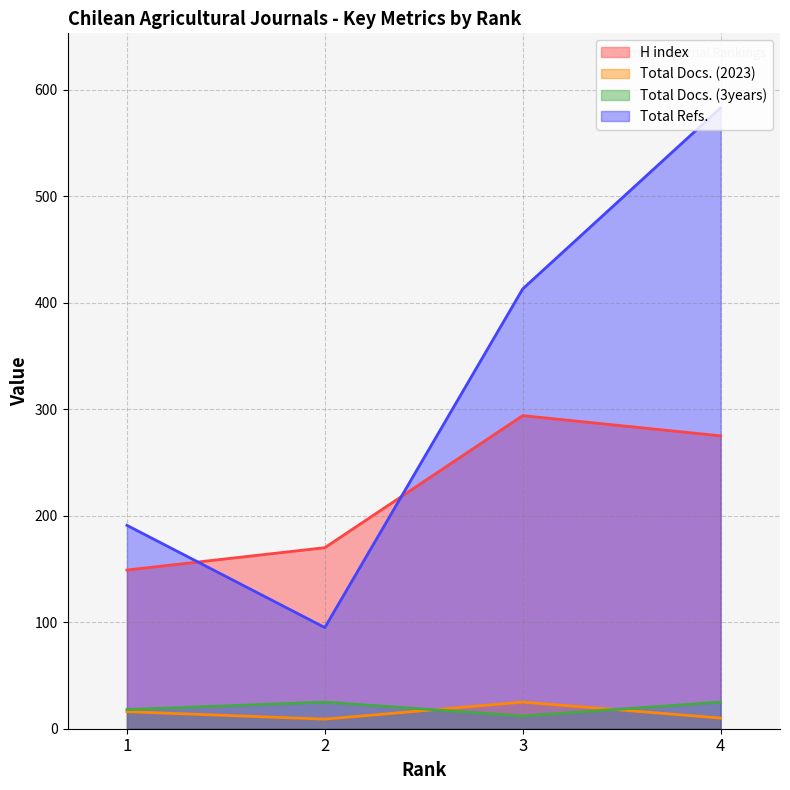

Is it true that H index equals 170 at 2?

True